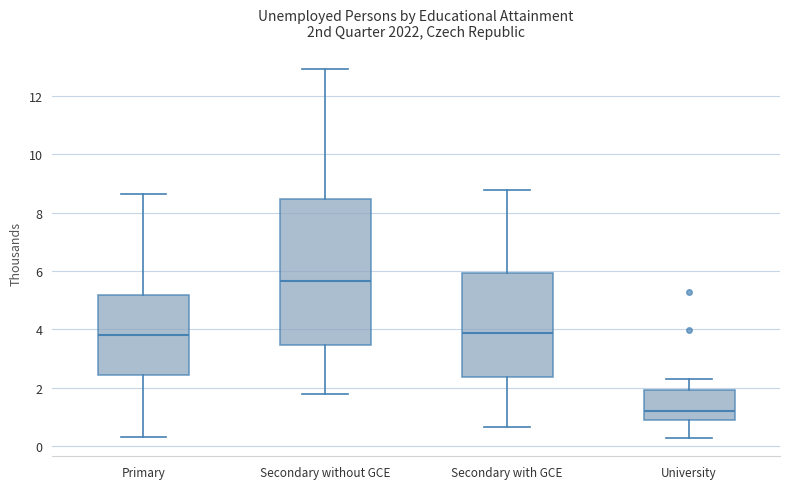

Reading left to right, transcribe this box plot: for each box, give where its median line is, the range the box spans, and where its two whiskers end, as read against the y-axis. The values are not printed on the chart, so give them approximately, as read against the axis.

Primary: median 3.8, box 2.4 to 5.2, whiskers 0.4 to 8.6
Secondary without GCE: median 5.6, box 3.4 to 8.4, whiskers 1.8 to 13.0
Secondary with GCE: median 3.8, box 2.4 to 6.0, whiskers 0.6 to 8.8
University: median 1.2, box 0.8 to 2.0, whiskers 0.2 to 2.4